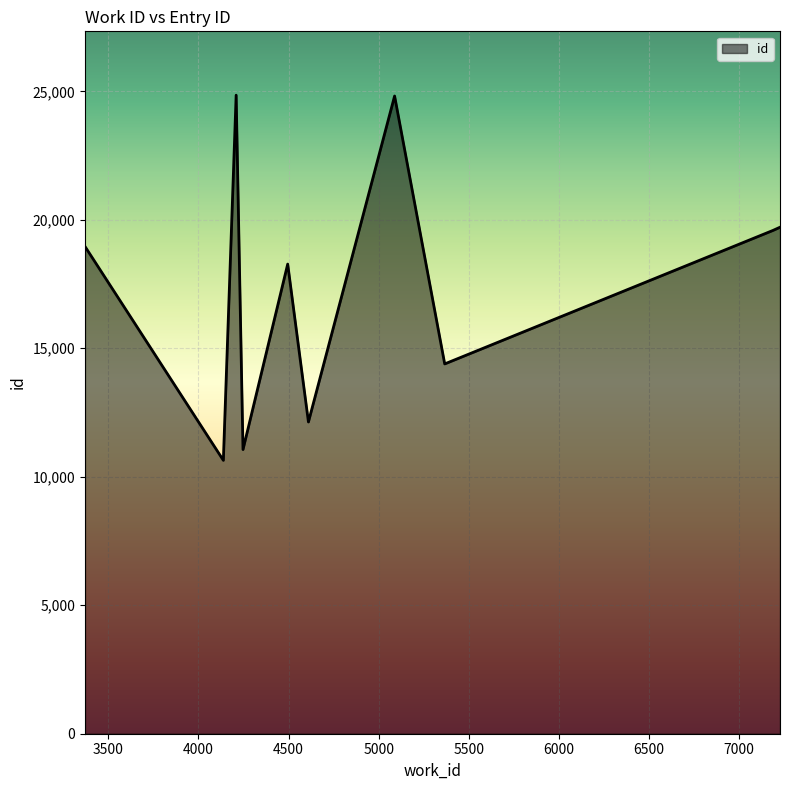

What is the smallest value displayed?

10640